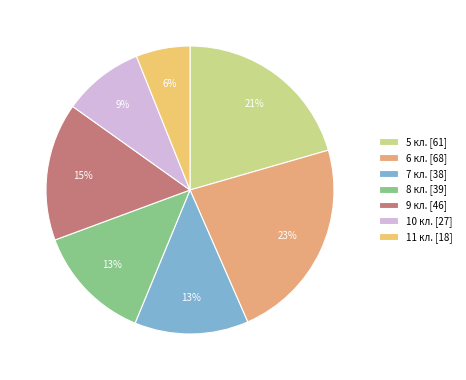

How many slices are in this pie chart?

7